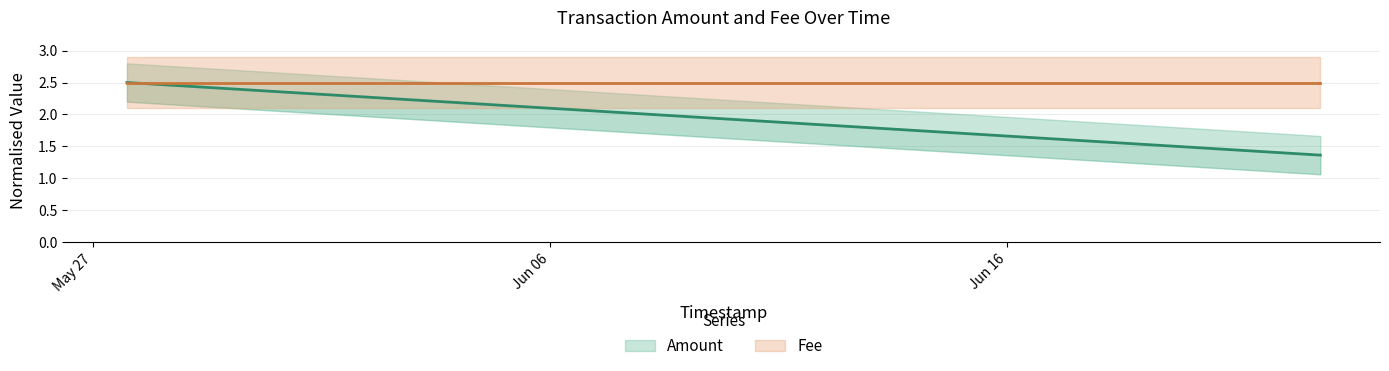

What is the minimum value shown in the chart?

1.4